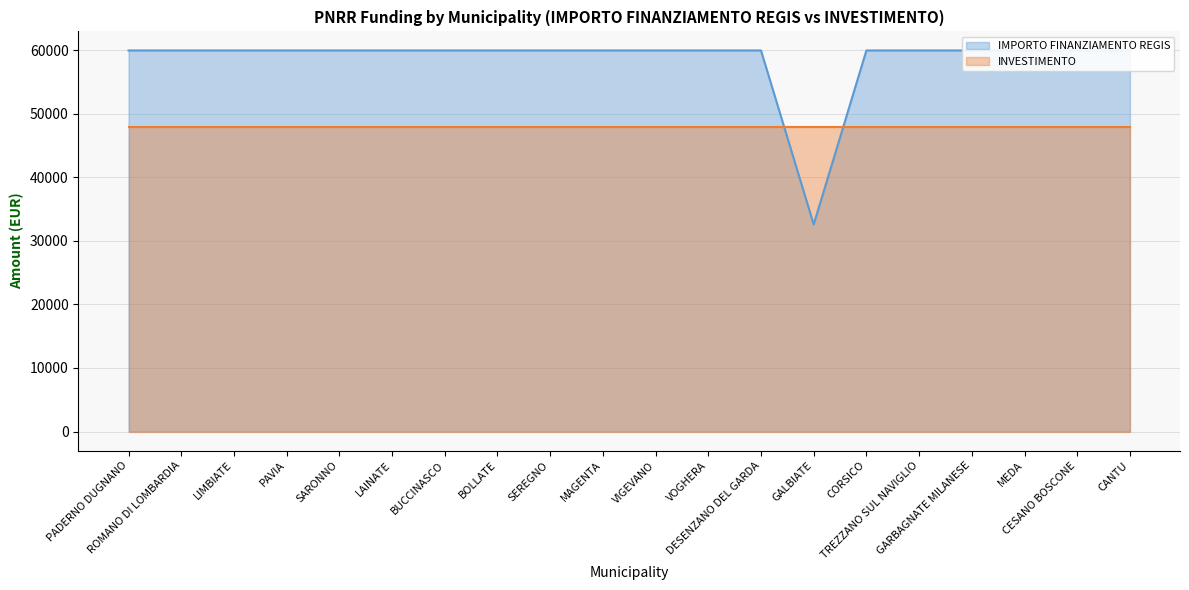

Is it true that the value at PAVIA is 59966?

True